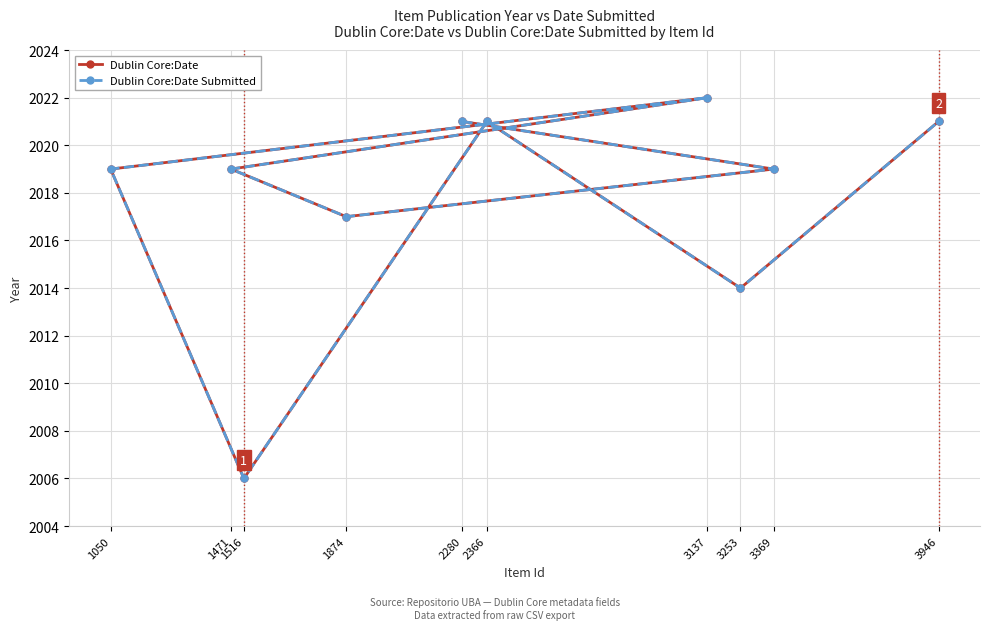

The Dublin Core:Date series shows 2022 at 3137. True or false?

True